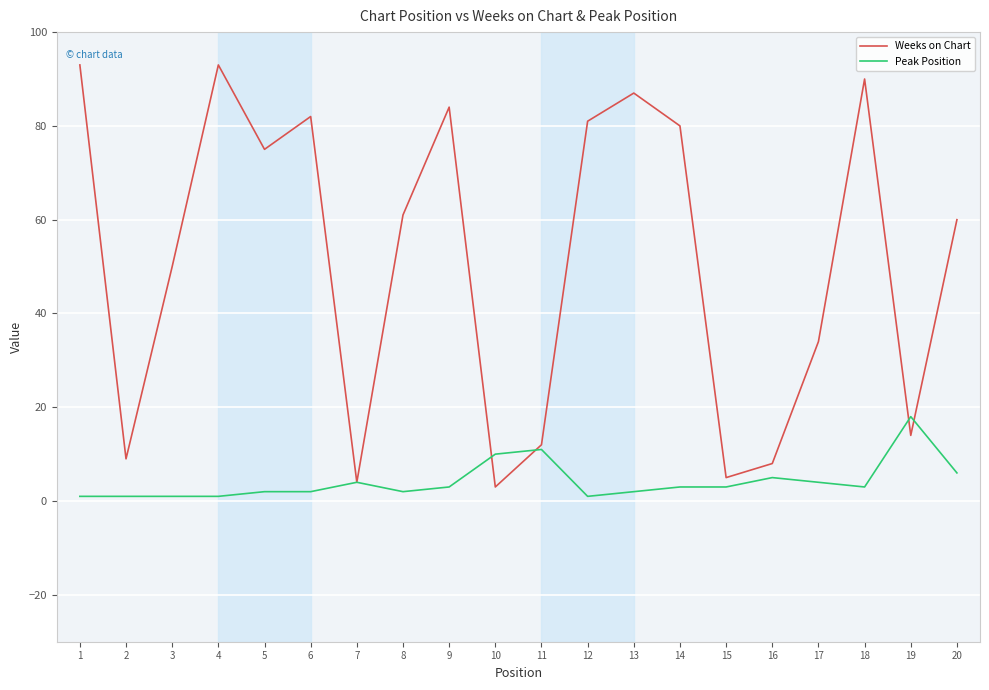

Reading left to right, transcribe all the data shown in this chart.

Weeks on Chart: 1=93	2=9	3=50	4=93	5=75	6=82	7=4	8=61	9=84	10=3	11=12	12=81	13=87	14=80	15=5	16=8	17=34	18=90	19=14	20=60
Peak Position: 1=1	2=1	3=1	4=1	5=2	6=2	7=4	8=2	9=3	10=10	11=11	12=1	13=2	14=3	15=3	16=5	17=4	18=3	19=18	20=6